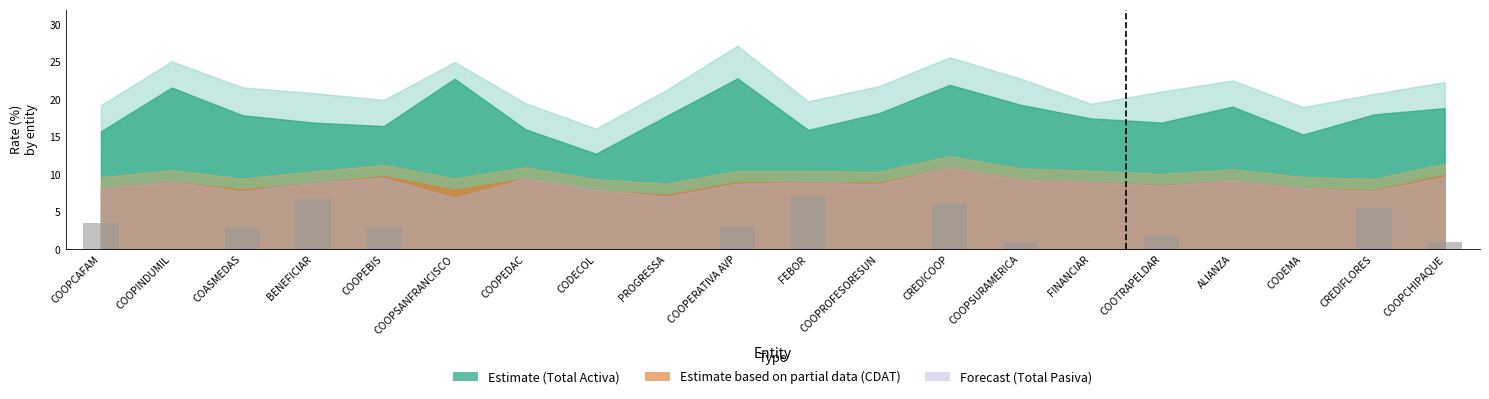

Which has a higher value, COOPCAFAM or CODEMA?

COOPCAFAM